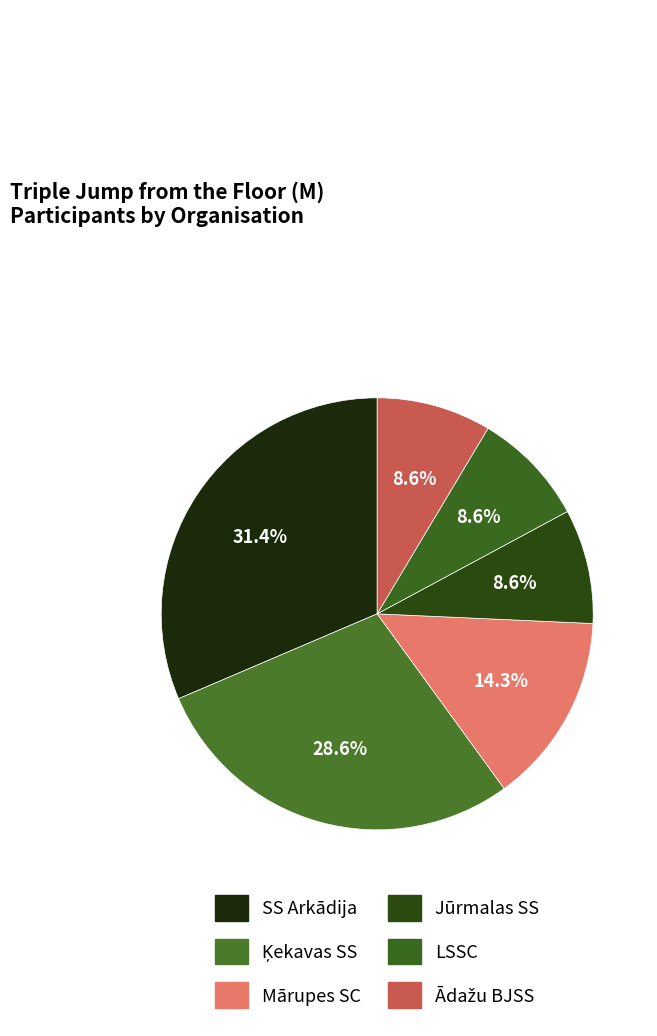

How many slices are in this pie chart?

6